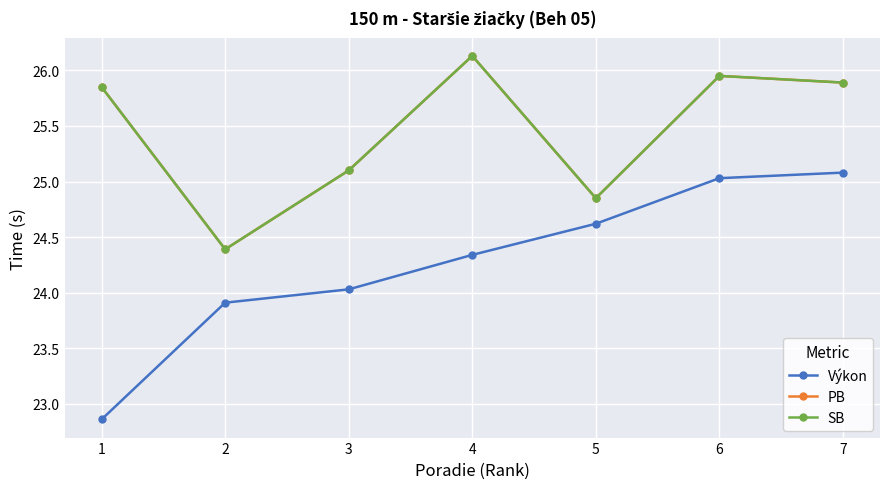

Rank the series at 4 from highest to lowest value.

PB, SB, Výkon